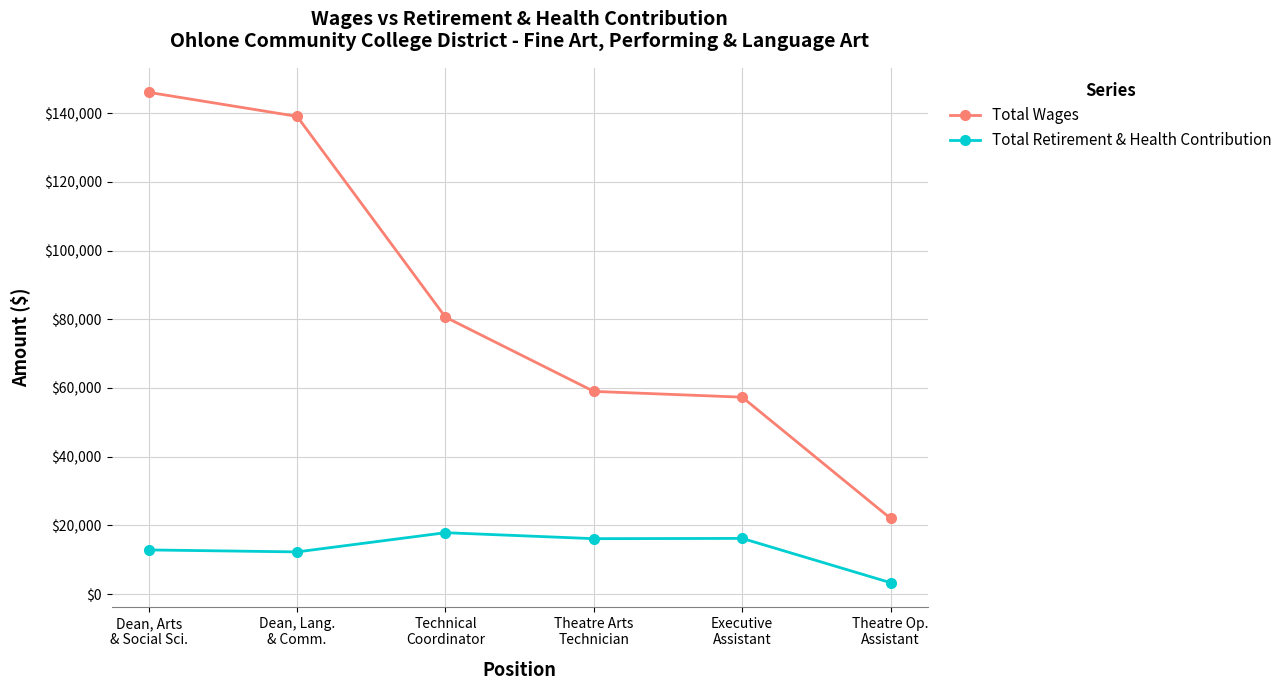

How many lines are shown in the chart?

2